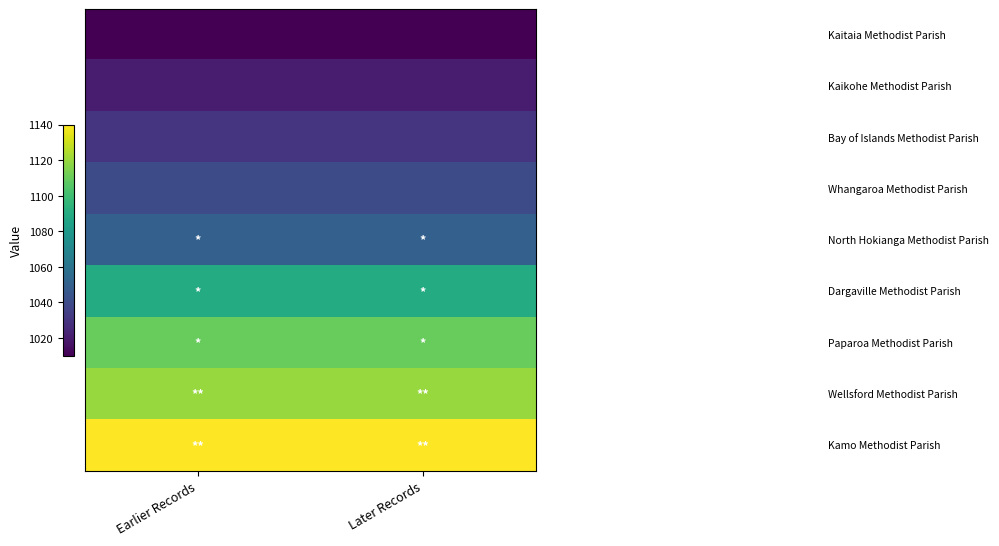

Which has a higher value, Later Records or Earlier Records?

Later Records